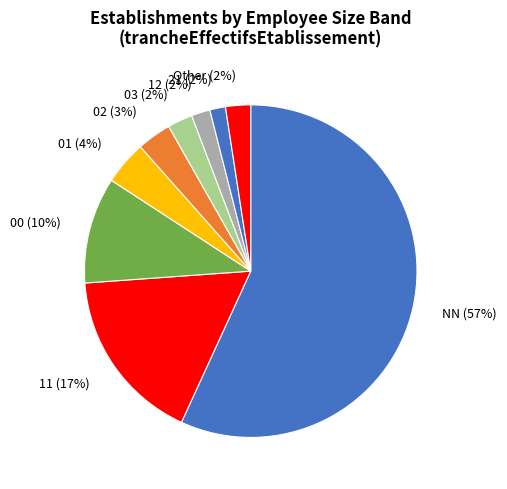

True or false: 11 (17%) accounts for 6% of the total.

False